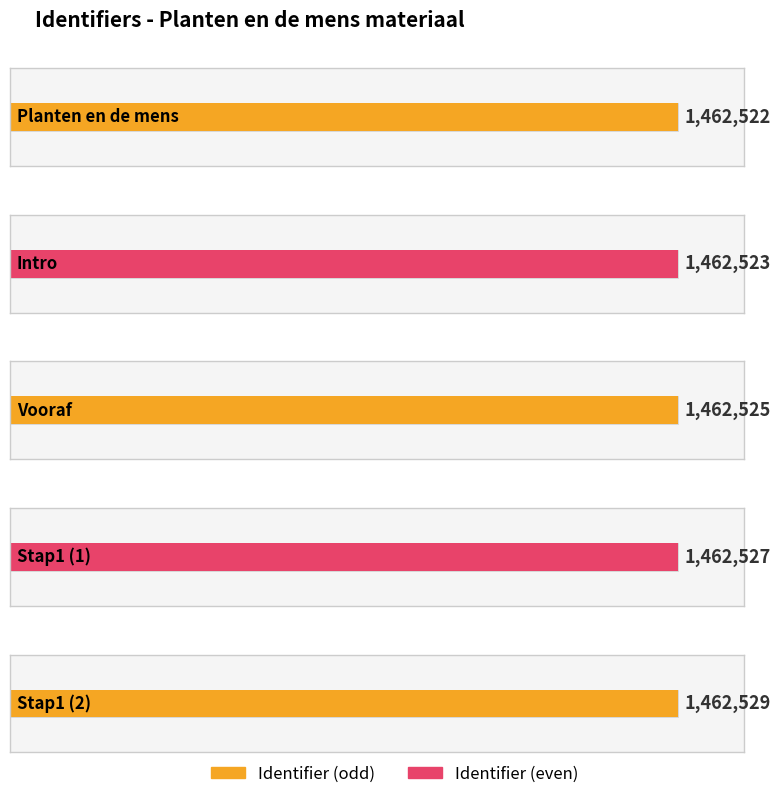

What is the difference between the second highest and second lowest values?

4